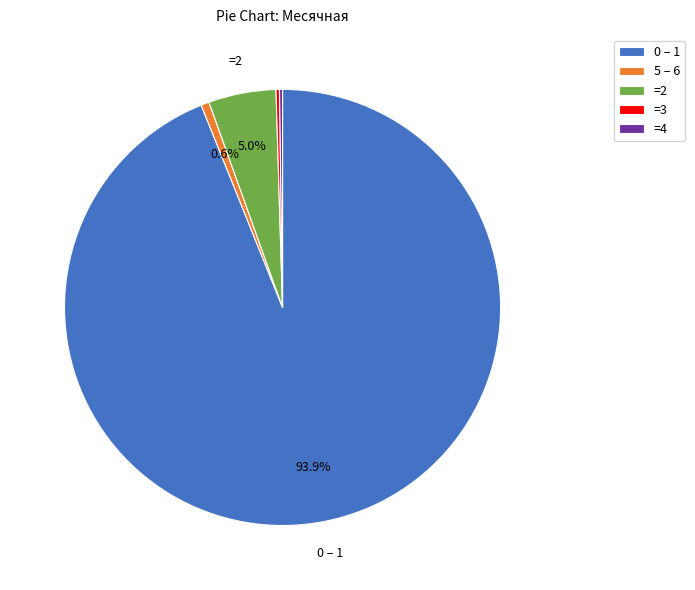

What percentage is NOT represented by 5 – 6?

99.4%